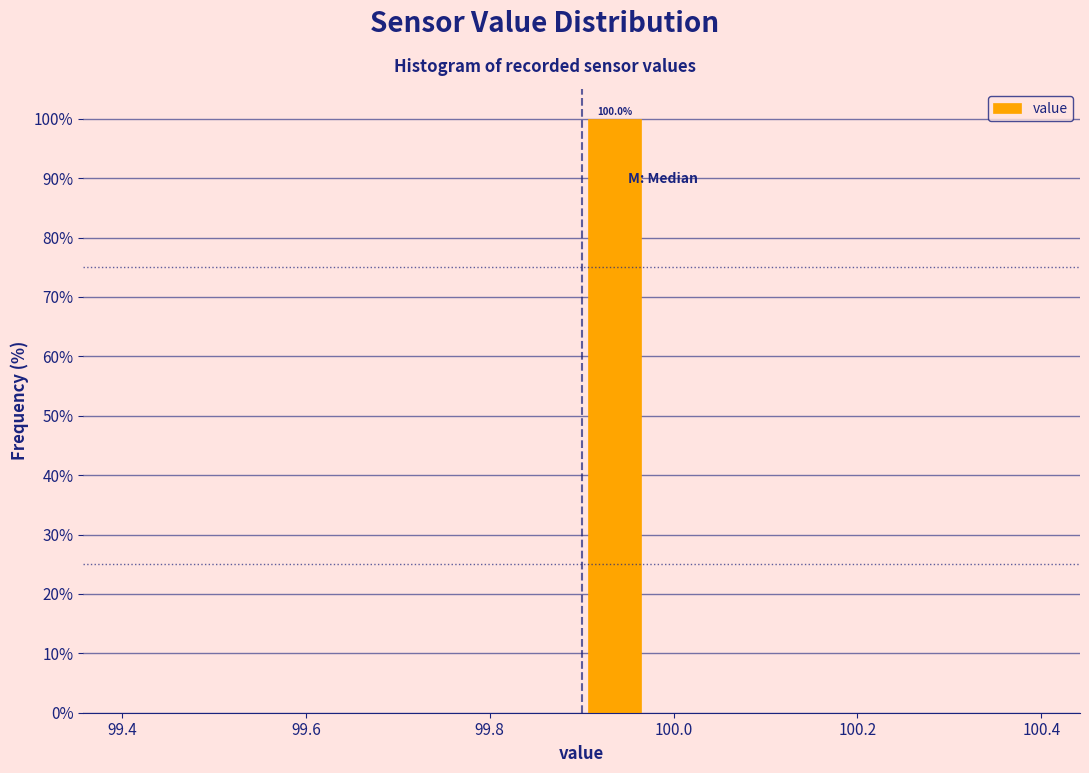

Read against the x-axis, roughly where is the centre of the tallest bar?

99.94